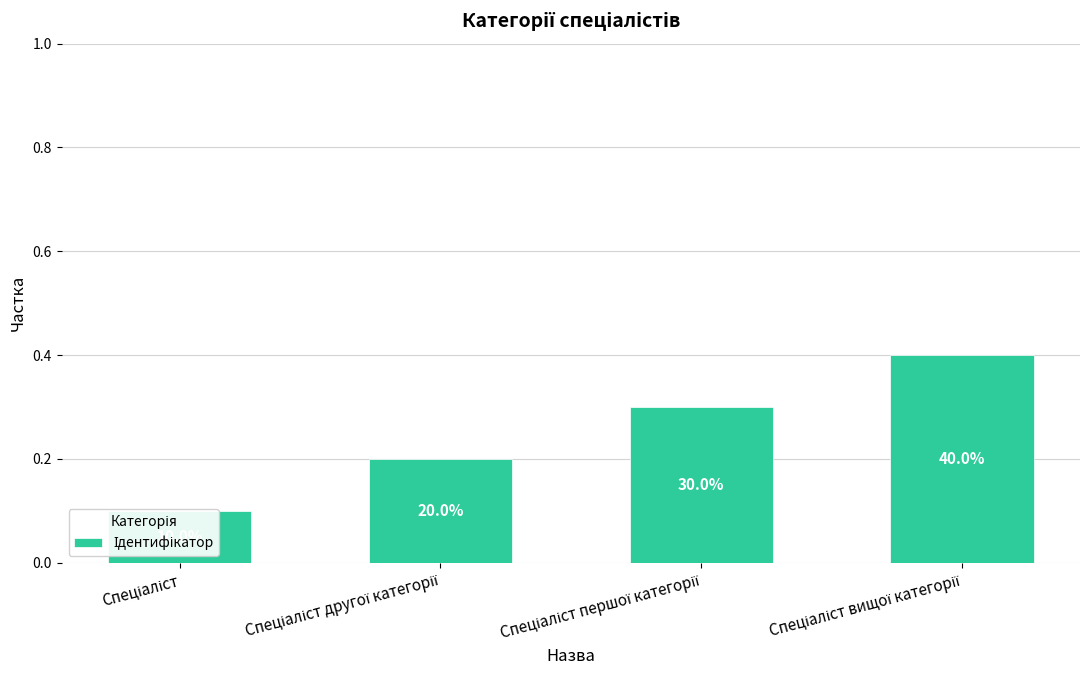

What position from the left is Спеціаліст?

1